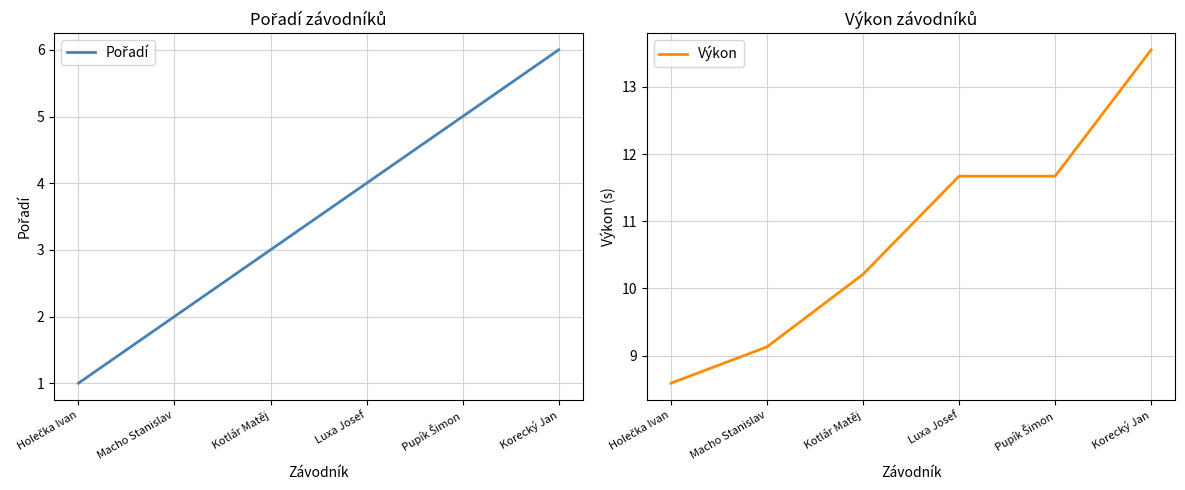

The value of Pořadí at Macho Stanislav is 2.0. True or false?

True